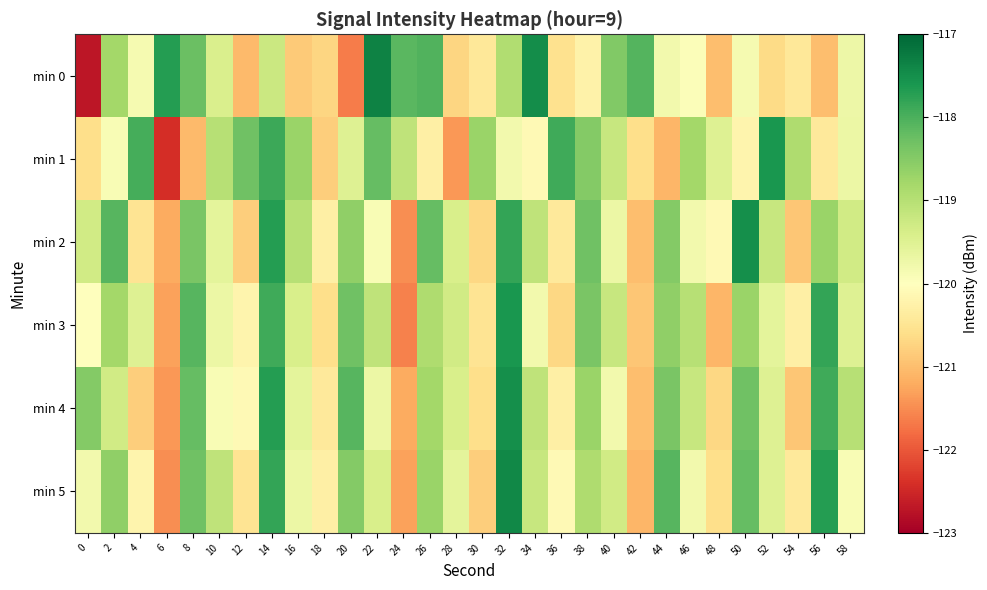

Reading right to left, extract all data points from this chart.

min 0: 58=-119.7	56=-121.0	54=-120.4	52=-120.6	50=-119.8	48=-121.0	46=-120.0	44=-119.8	42=-118.1	40=-118.5	38=-120.2	36=-120.5	34=-117.5	32=-118.9	30=-120.4	28=-120.7	26=-118.0	24=-118.1	22=-117.3	20=-121.7	18=-120.7	16=-120.9	14=-119.2	12=-121.1	10=-119.4	8=-118.2	6=-117.7	4=-119.8	2=-118.8	0=-122.7
min 1: 58=-119.7	56=-120.4	54=-118.9	52=-117.6	50=-120.2	48=-119.5	46=-118.8	44=-121.1	42=-120.6	40=-119.2	38=-118.5	36=-117.9	34=-120.1	32=-119.8	30=-118.7	28=-121.4	26=-120.3	24=-119.1	22=-118.2	20=-119.5	18=-120.8	16=-118.7	14=-117.9	12=-118.3	10=-119.0	8=-121.1	6=-122.4	4=-117.9	2=-119.9	0=-120.6
min 2: 58=-119.3	56=-118.7	54=-120.9	52=-119.2	50=-117.5	48=-120.1	46=-119.8	44=-118.5	42=-121.0	40=-119.7	38=-118.3	36=-120.4	34=-119.1	32=-117.8	30=-120.7	28=-119.4	26=-118.2	24=-121.5	22=-119.9	20=-118.6	18=-120.3	16=-119.0	14=-117.7	12=-120.8	10=-119.6	8=-118.4	6=-121.2	4=-120.5	2=-118.1	0=-119.3
min 3: 58=-119.5	56=-117.8	54=-120.3	52=-119.6	50=-118.7	48=-121.1	46=-119.0	44=-118.6	42=-120.9	40=-119.2	38=-118.4	36=-120.7	34=-119.8	32=-117.6	30=-120.5	28=-119.3	26=-118.9	24=-121.6	22=-119.1	20=-118.3	18=-120.6	16=-119.4	14=-117.9	12=-120.2	10=-119.7	8=-118.1	6=-121.3	4=-119.5	2=-118.8	0=-120.0
min 4: 58=-119.0	56=-117.9	54=-120.9	52=-119.5	50=-118.3	48=-120.7	46=-119.2	44=-118.4	42=-121.0	40=-119.8	38=-118.7	36=-120.3	34=-119.1	32=-117.5	30=-120.6	28=-119.4	26=-118.8	24=-121.2	22=-119.7	20=-118.1	18=-120.4	16=-119.6	14=-117.7	12=-120.1	10=-119.9	8=-118.2	6=-121.4	4=-120.8	2=-119.3	0=-118.5
min 5: 58=-119.9	56=-117.7	54=-120.4	52=-119.5	50=-118.2	48=-120.6	46=-119.8	44=-118.1	42=-121.1	40=-119.3	38=-118.9	36=-120.1	34=-119.2	32=-117.4	30=-120.8	28=-119.6	26=-118.7	24=-121.3	22=-119.4	20=-118.5	18=-120.3	16=-119.7	14=-117.8	12=-120.5	10=-119.1	8=-118.3	6=-121.5	4=-120.2	2=-118.6	0=-119.8